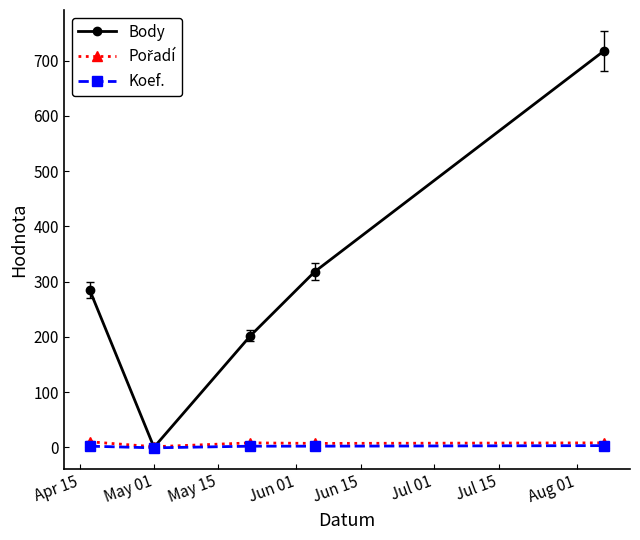

In Body, how many points are lower than both neighbors (excluding endpoints)?

1